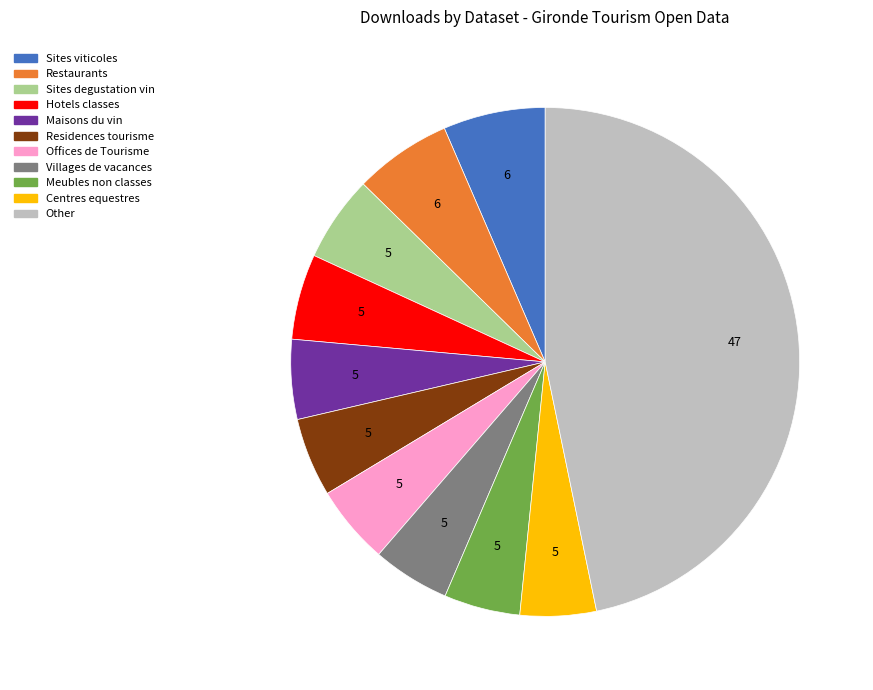

Which has a higher value, Sites viticoles or Sites degustation vin?

Sites viticoles